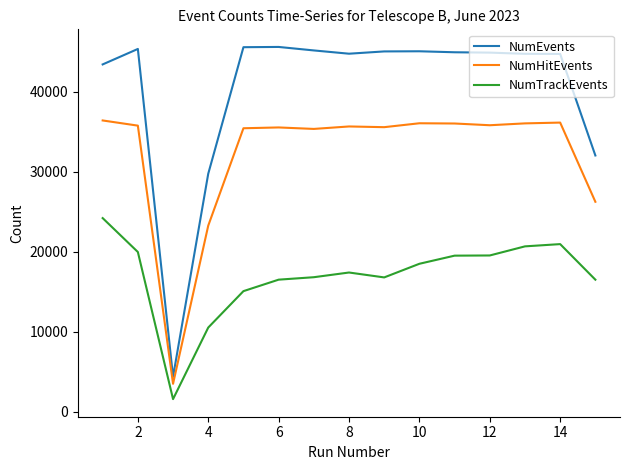

True or false: NumHitEvents and NumEvents intersect in this chart.

False